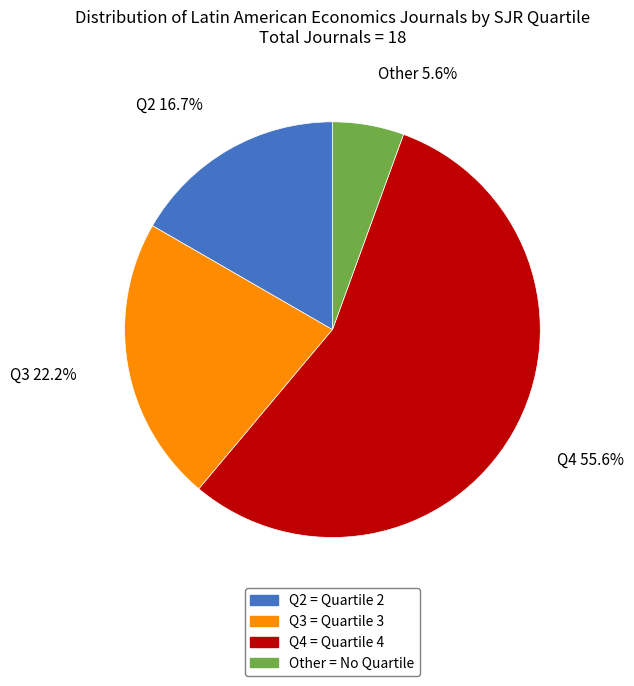

To the nearest percent, what is the difference between the largest and smallest slice percentages?

50%